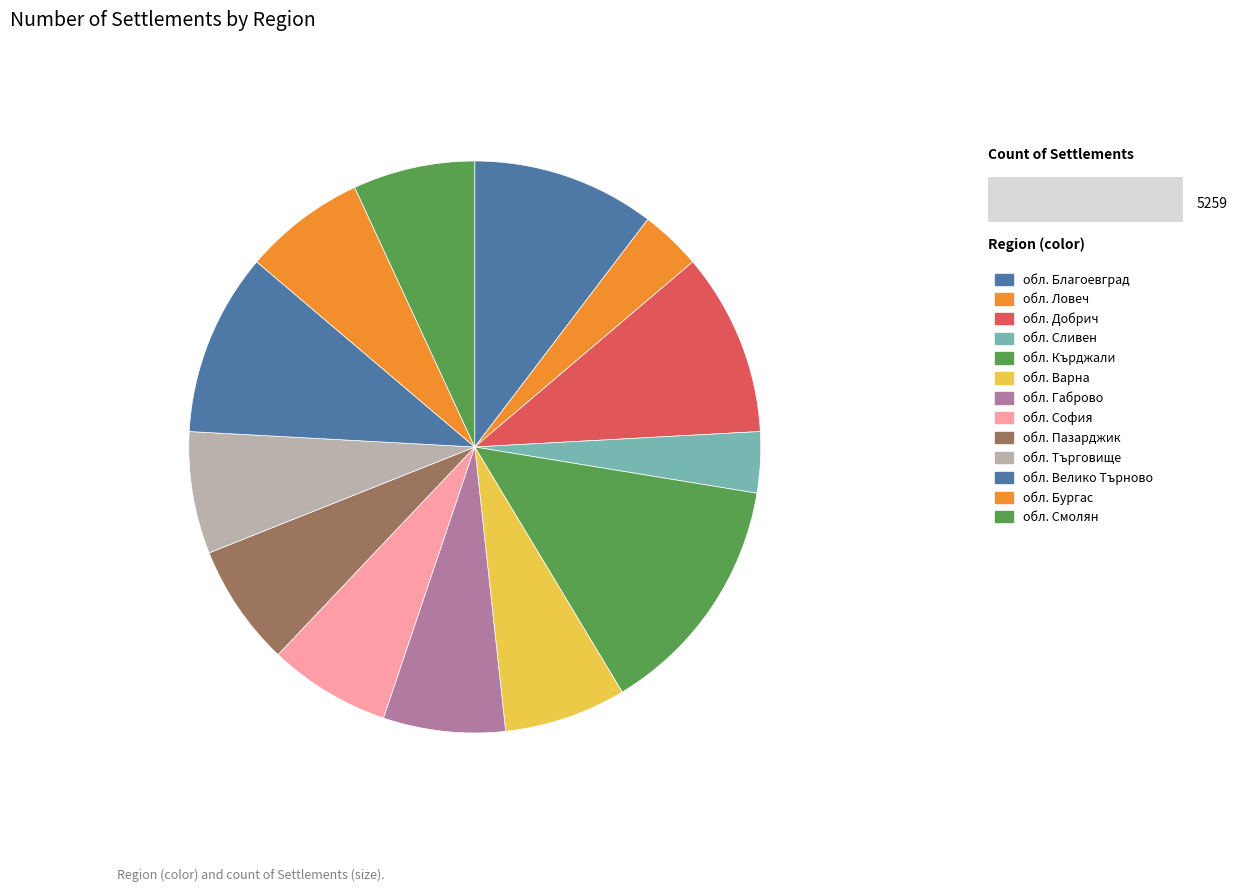

Combined, do обл. Ловеч and обл. Пазарджик account for over 50%?

No